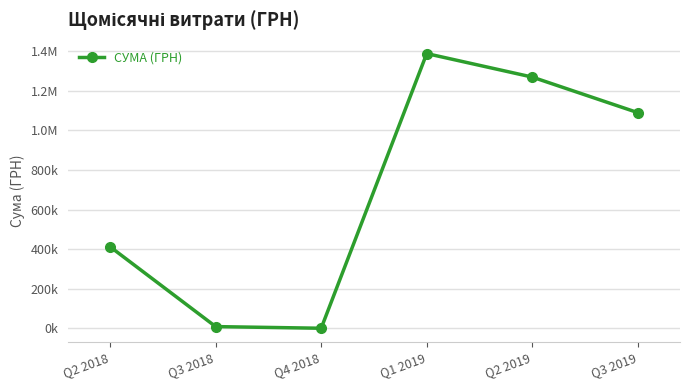

The chart shows a value of 13029.7 at Q3 2018. True or false?

False